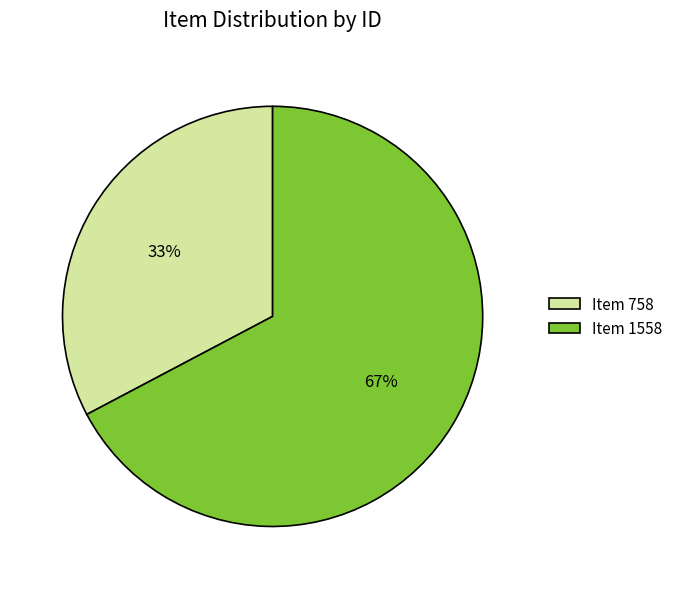

How many segments does this pie chart have?

2